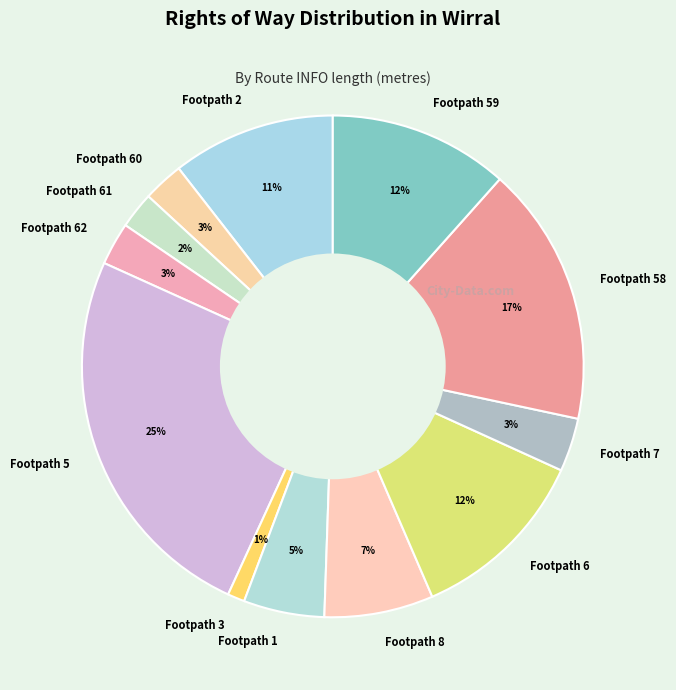

How many slices are in this pie chart?

12